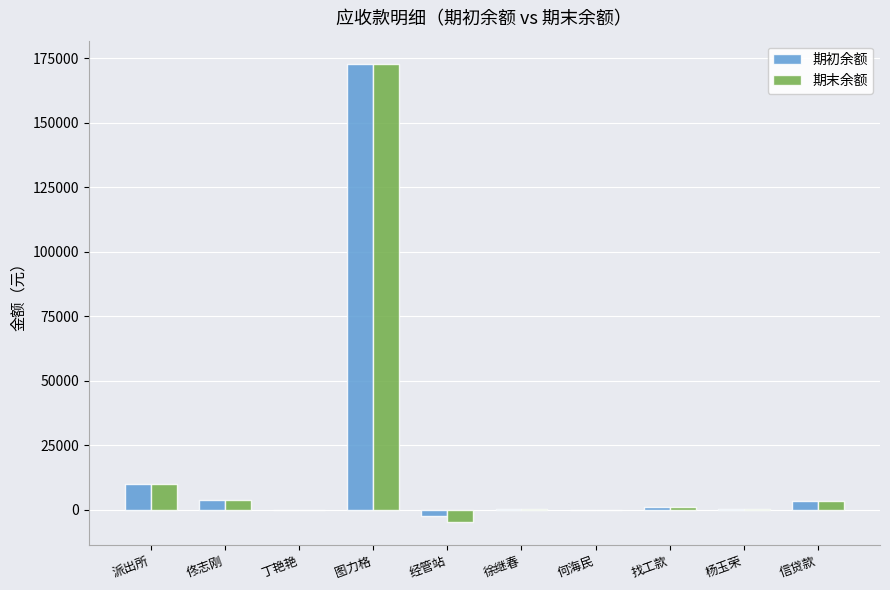

What is the sum of all 期末余额 values?

187771.3